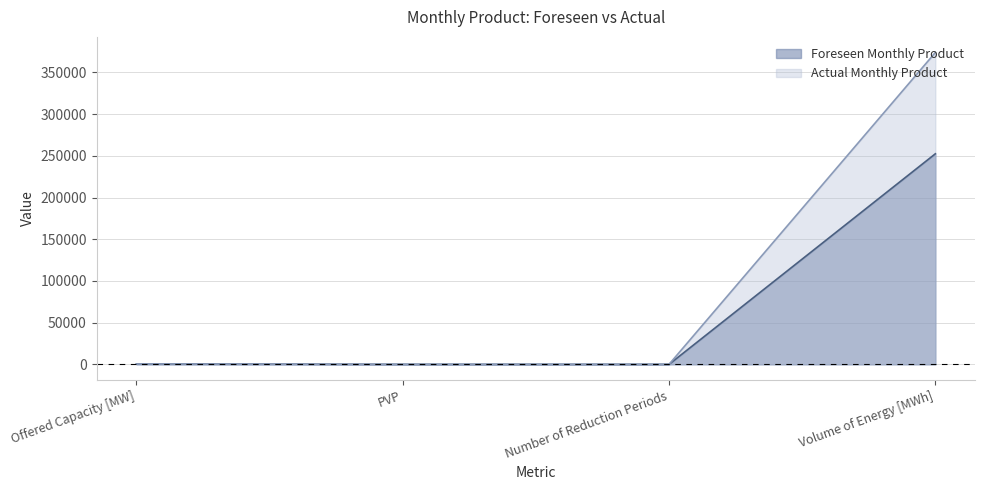

Rank the series at Number of Reduction Periods from highest to lowest value.

Foreseen Monthly Product, Actual Monthly Product